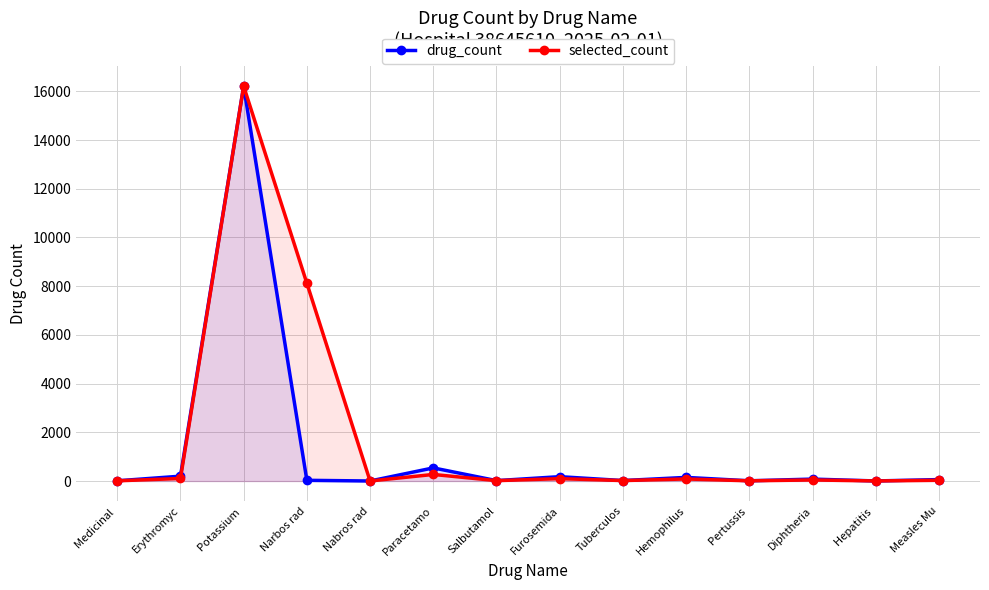

Where is the first local maximum for drug_count?

Potassium 